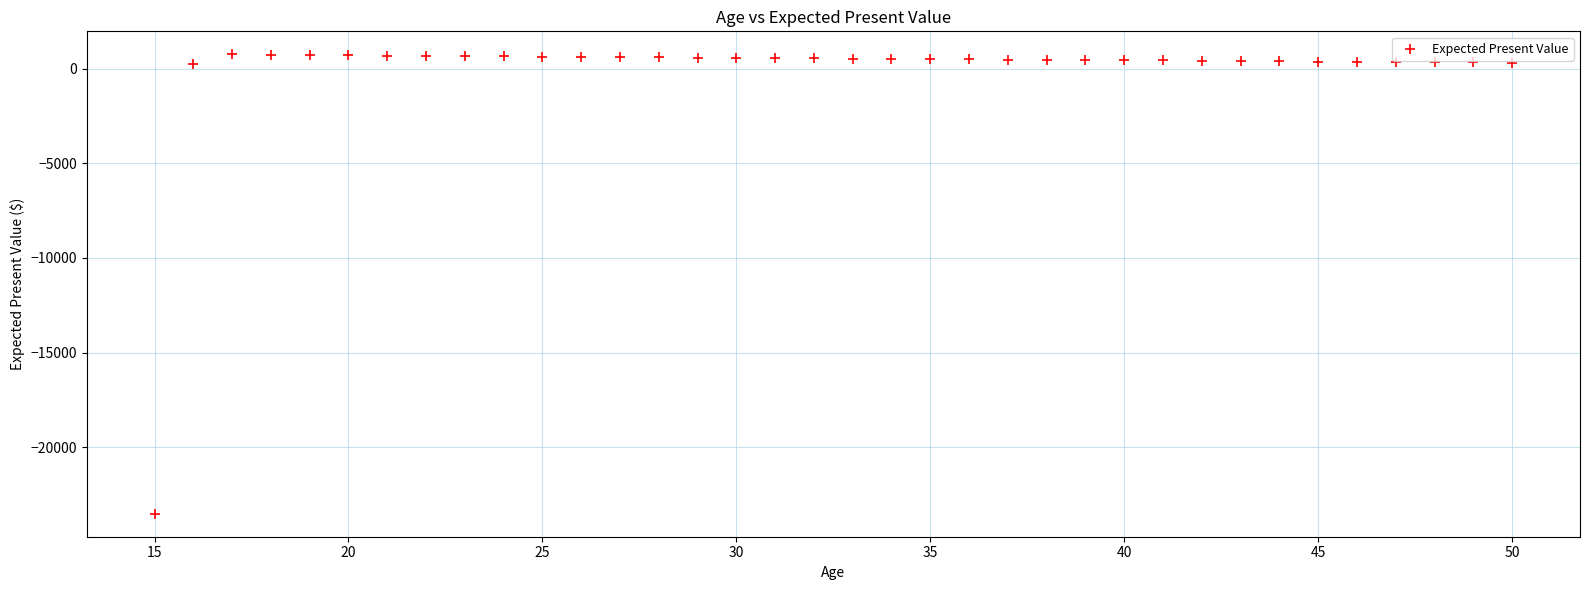

What is the range of Y values (max minus min)?

24298.5